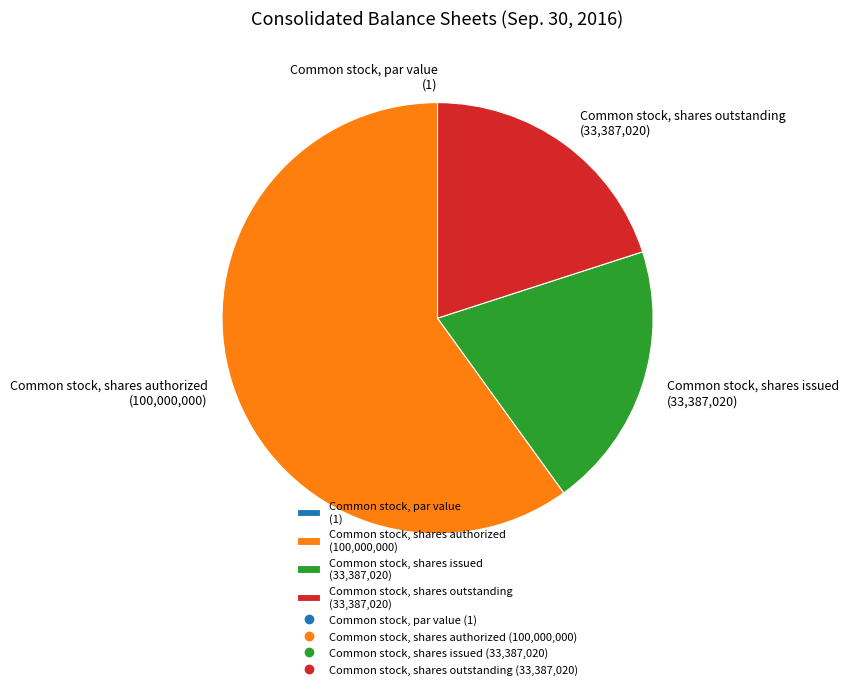

Does any single category account for the majority?

Yes